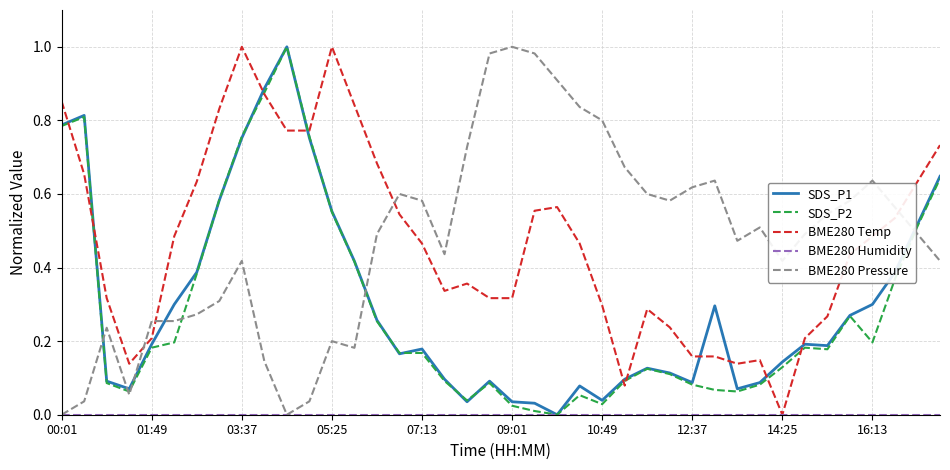

After their last crossing, which series has the higher values: SDS_P1 or BME280 Temp?

BME280 Temp